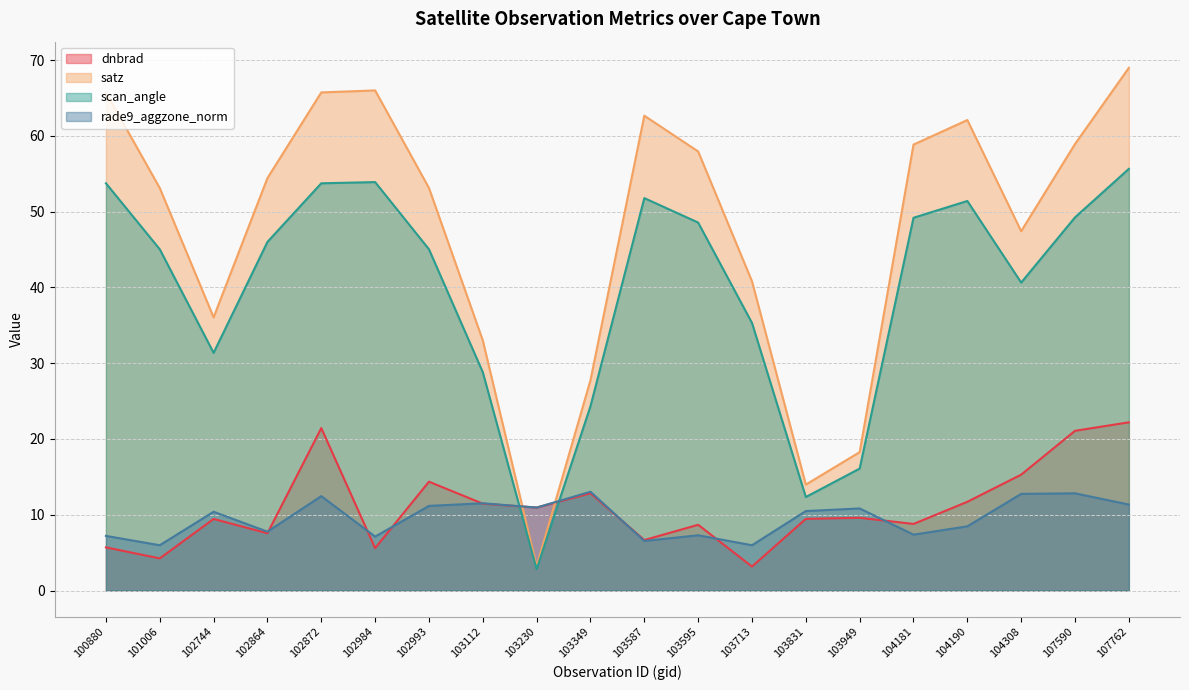

Where is rade9_aggzone_norm nearest to the value 9?

104190